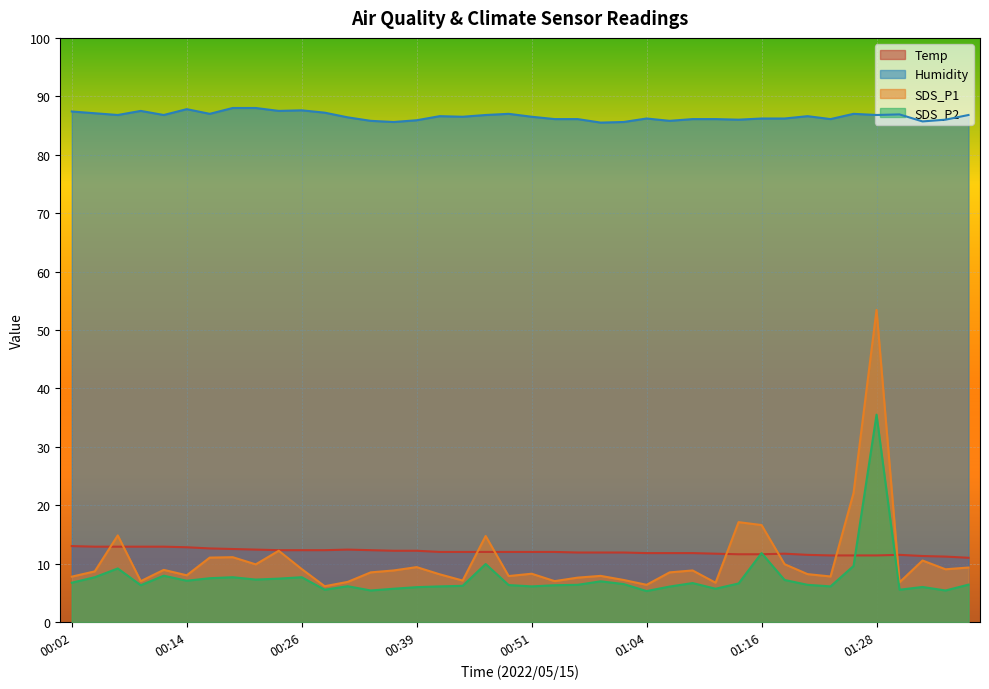

Read the Humidity value at 01:01.

85.6